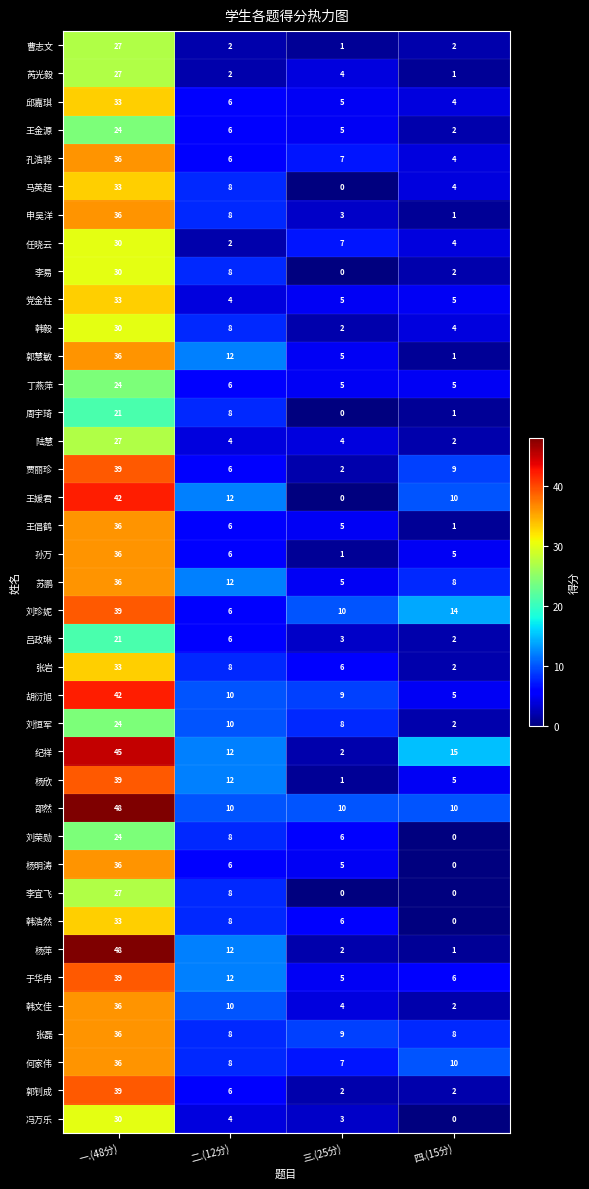

Which label corresponds to the largest value in the chart?

一.(48分)